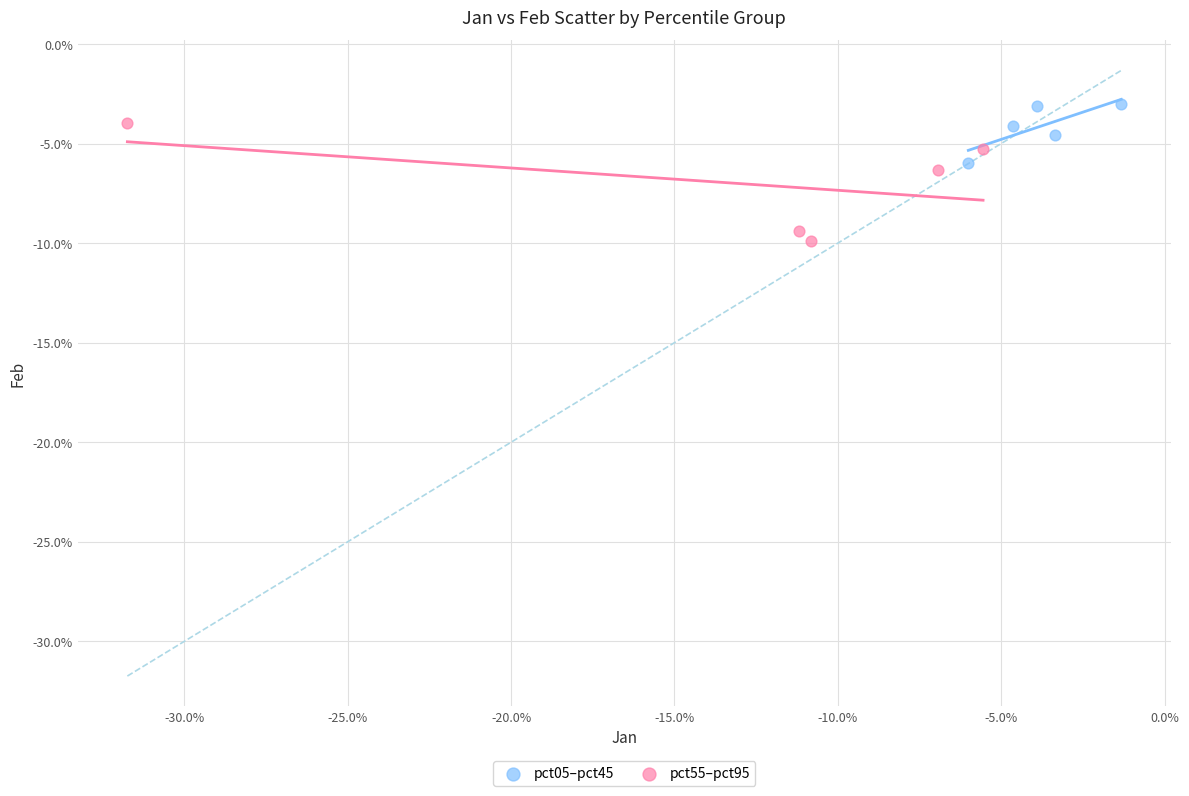

Which series has the widest spread of Y values?

pct55–pct95